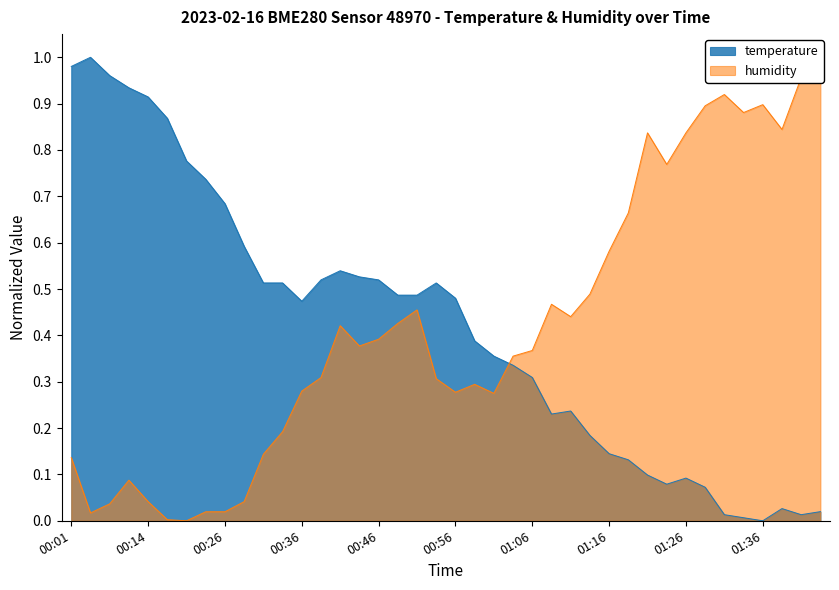

At which category is the sum across all series the highest?

00:01